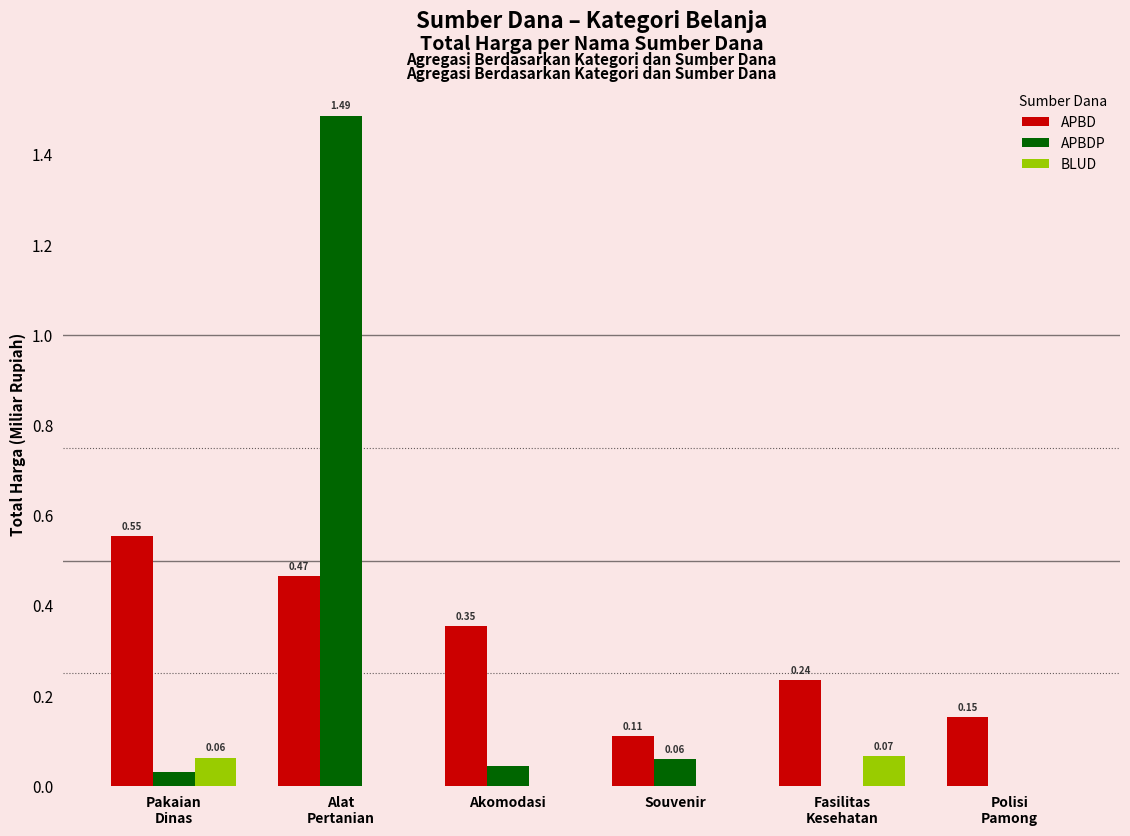

Which series changed the most between Akomodasi and Souvenir?

APBD